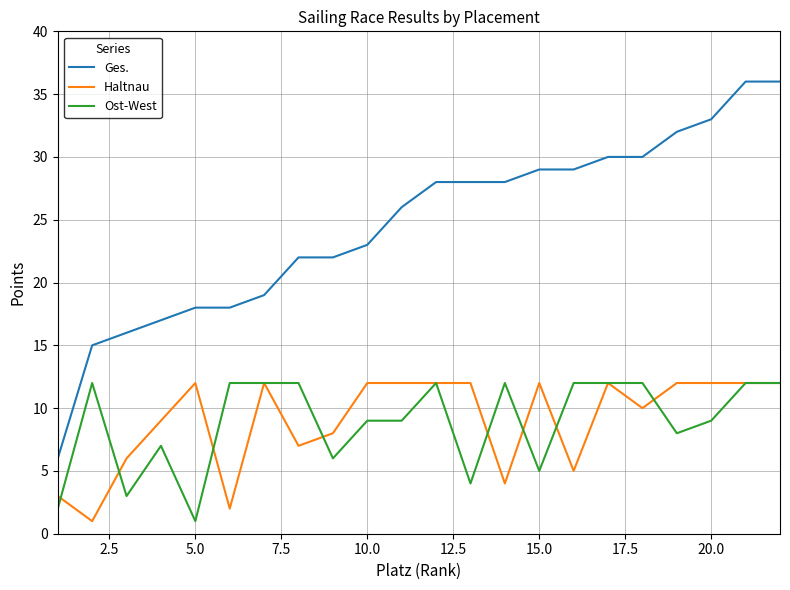

Reading left to right, extract all data points from this chart.

Ges.: 6	15	16	17	18	18	19	22	22	23	26	28	28	28	29	29	30	30	32	33	36	36
Haltnau: 3	1	6	9	12	2	12	7	8	12	12	12	12	4	12	5	12	10	12	12	12	12
Ost-West: 2	12	3	7	1	12	12	12	6	9	9	12	4	12	5	12	12	12	8	9	12	12